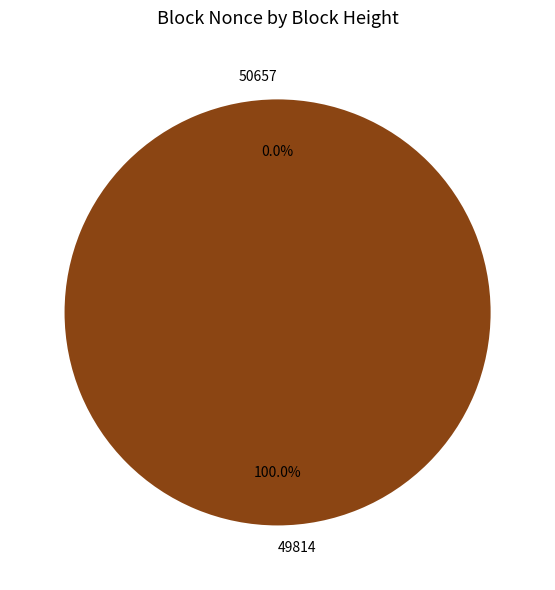

Rank the categories by value from lowest to highest.

50657, 49814